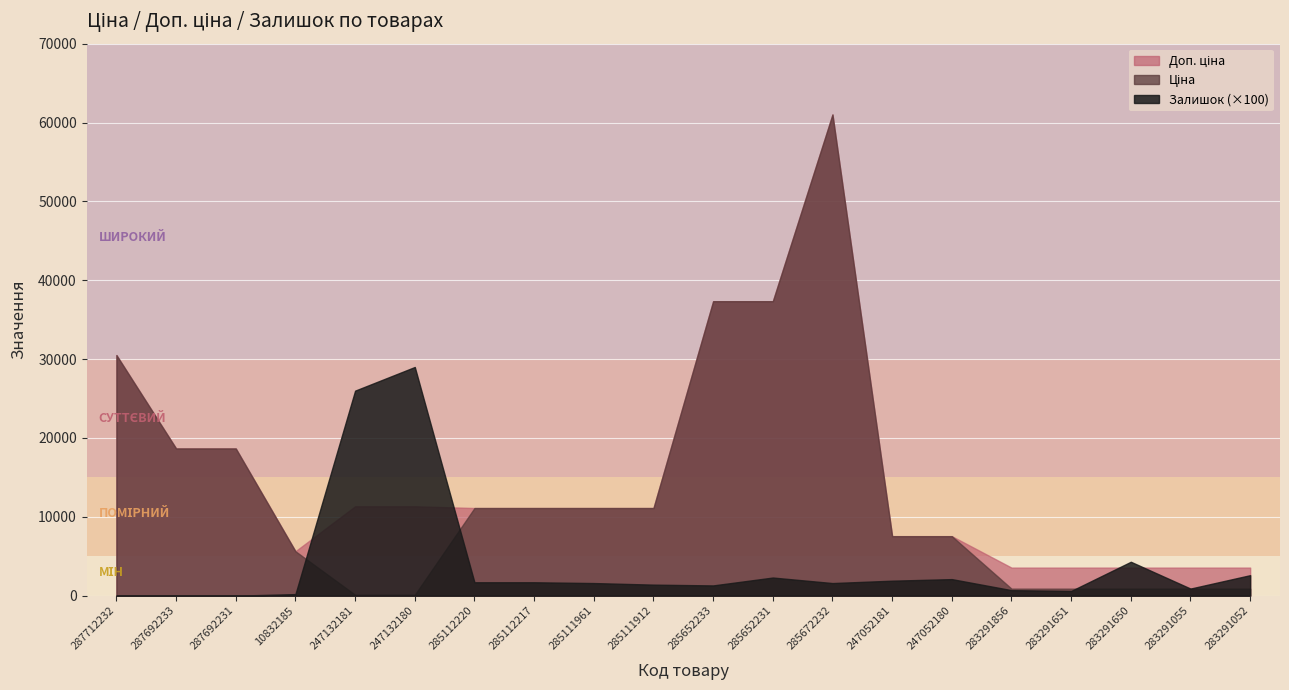

Which has a higher value, 283291650 or 285652233?

285652233